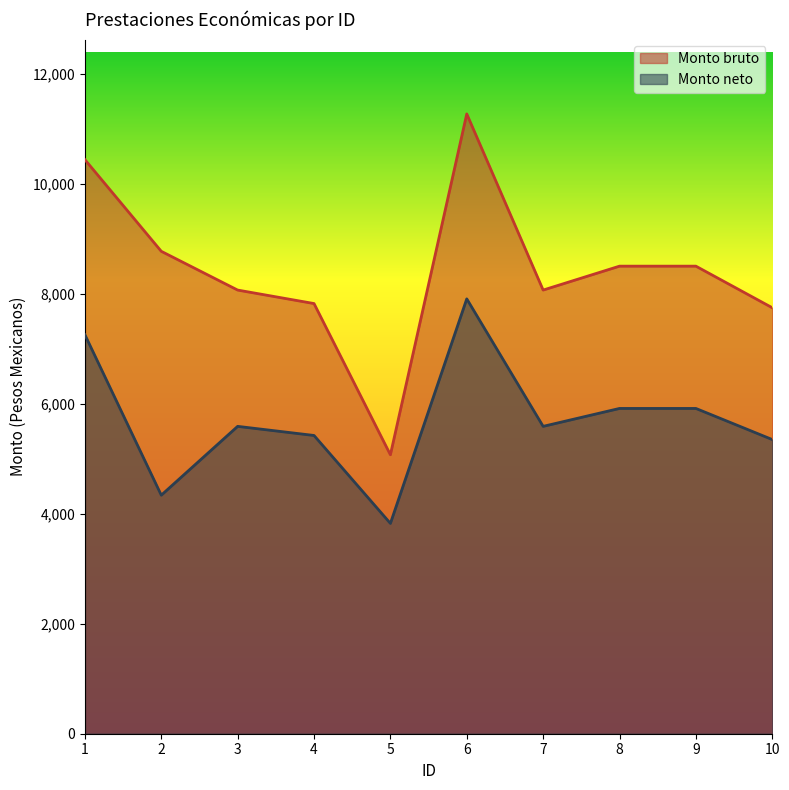

Which series changed the most between 4 and 8?

Monto bruto